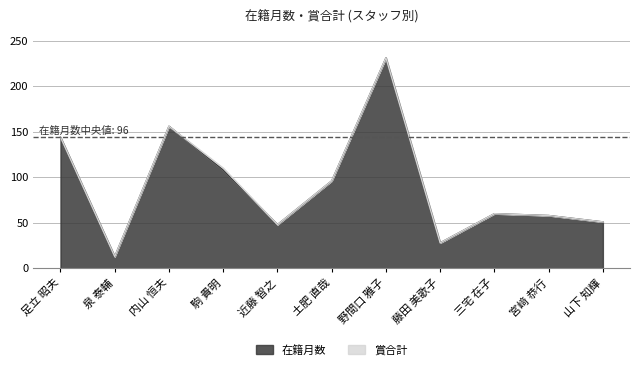

Reading right to left, list all the values displayed in this chart.

51	58	60	28	231	96	48	108	156	13	144